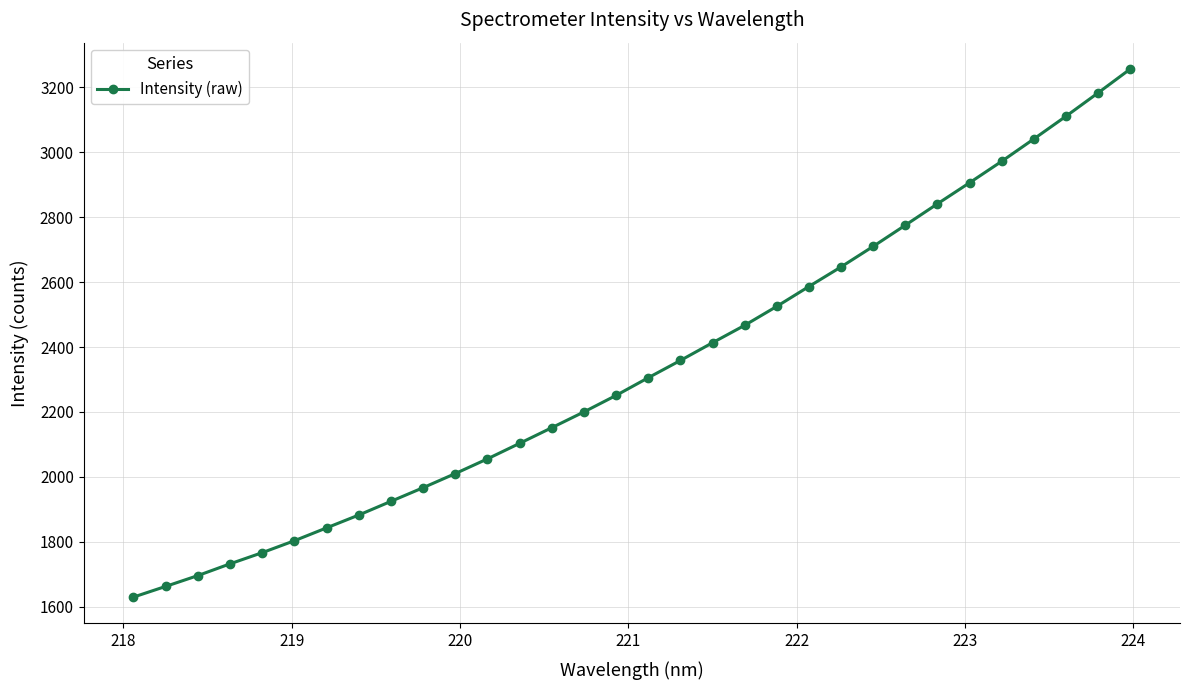

What is the minimum value shown in the chart?

1629.7